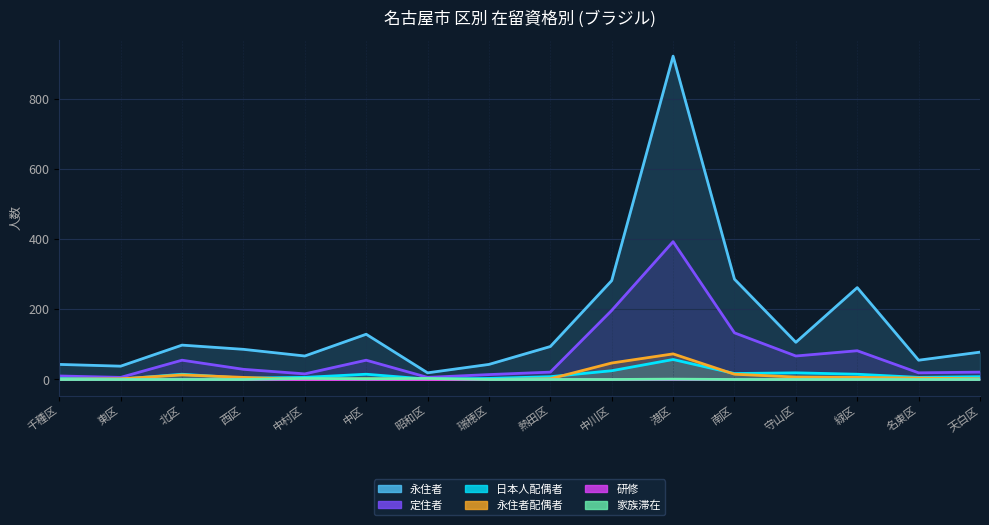

In 永住者配偶者, how many points are higher than both neighbors (excluding endpoints)?

3